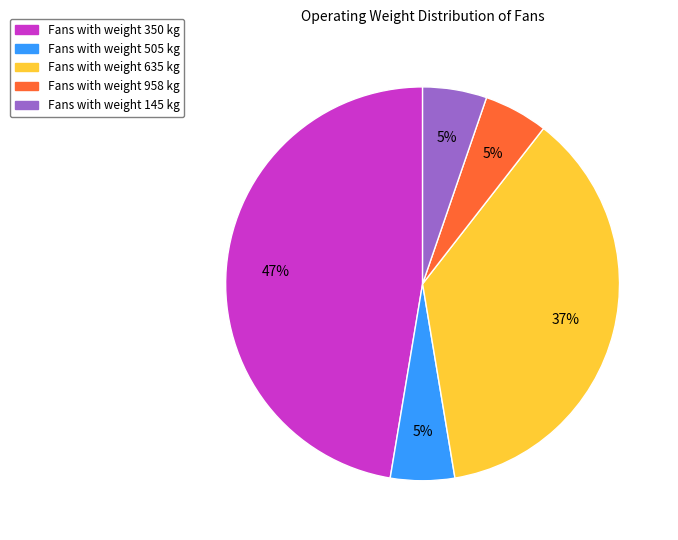

Is there any slice that represents more than half of the pie?

No